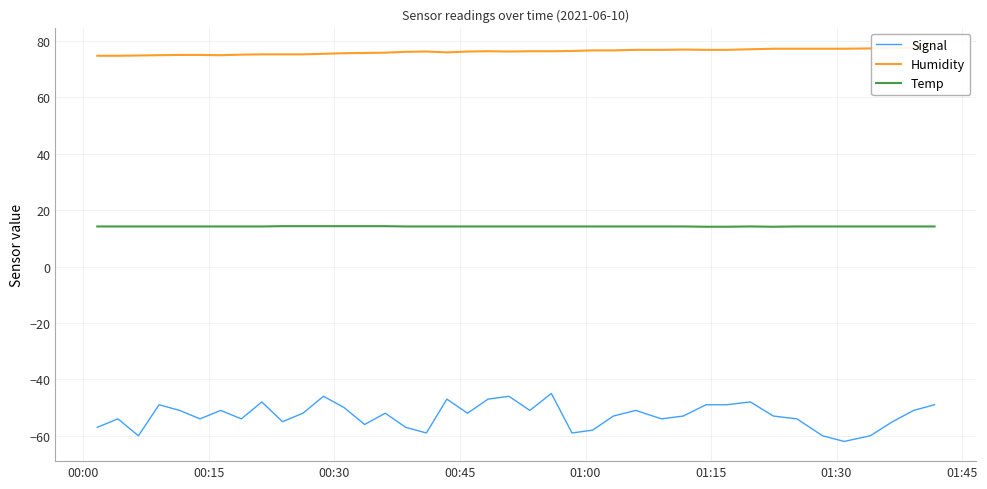

True or false: Signal and Temp cross at least once.

False